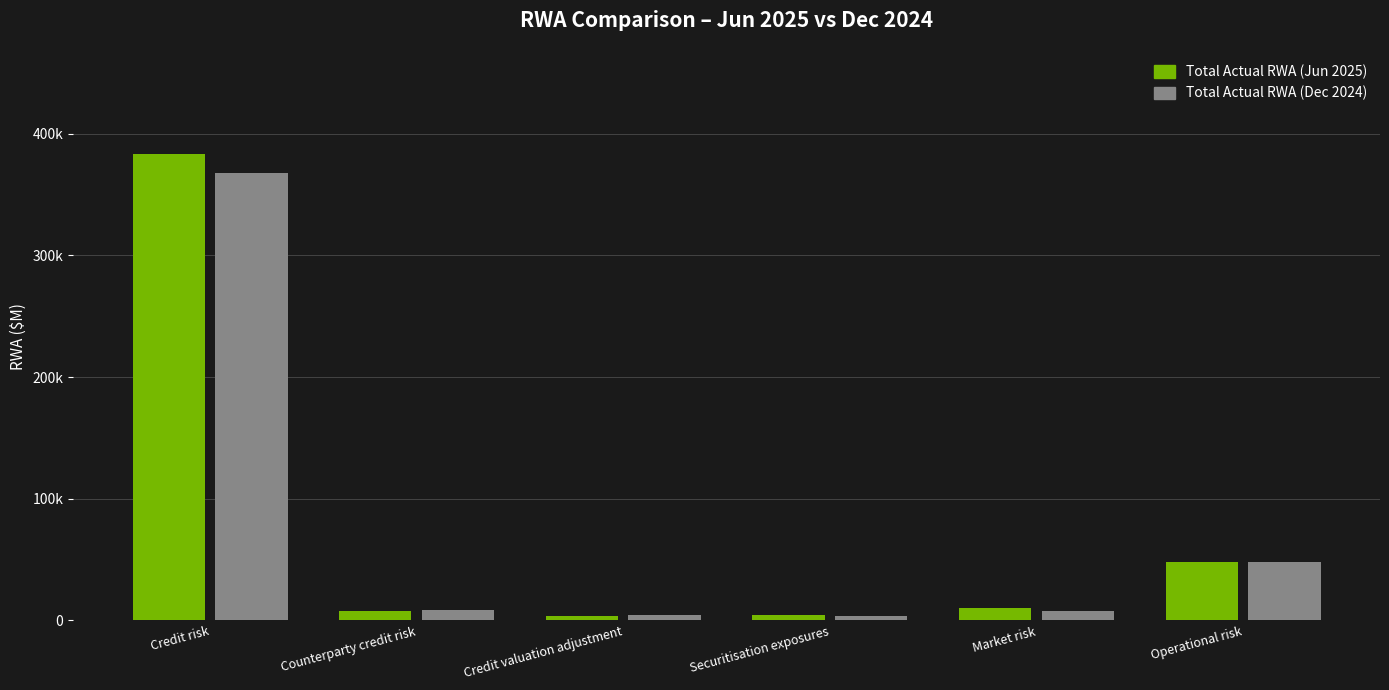

Rank the series at Operational risk from highest to lowest value.

Total Actual RWA (Jun 2025), Total Actual RWA (Dec 2024)